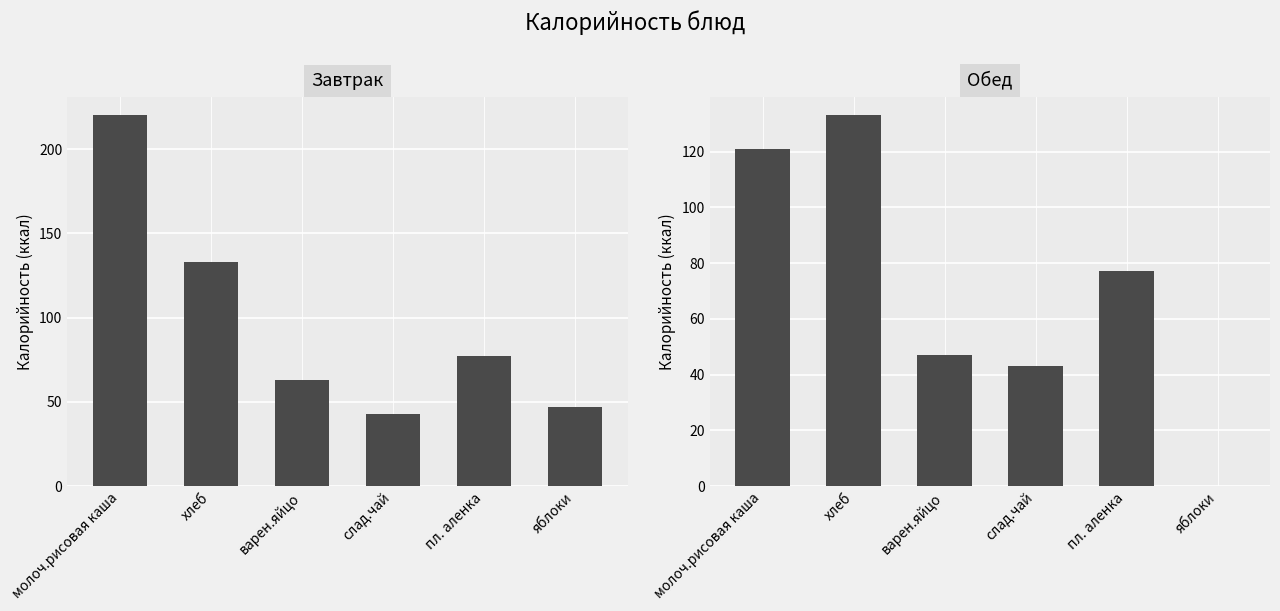

Where does the Обед series first go above 77?

молоч.рисовая каша